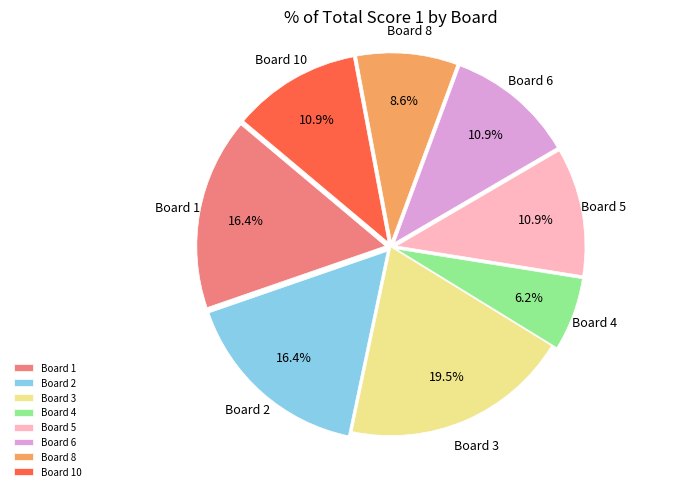

How many slices are in this pie chart?

8